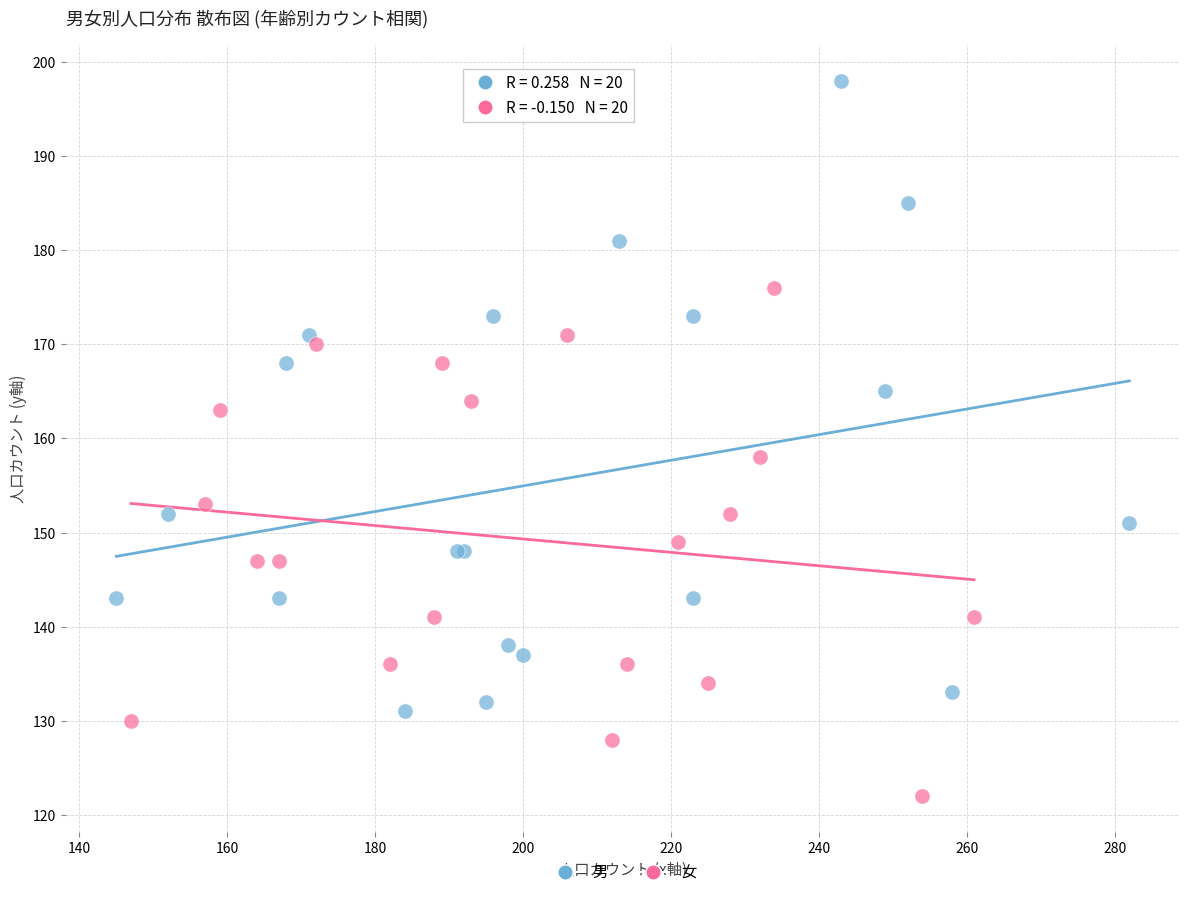

What are all the series names shown in the legend?

男, 女